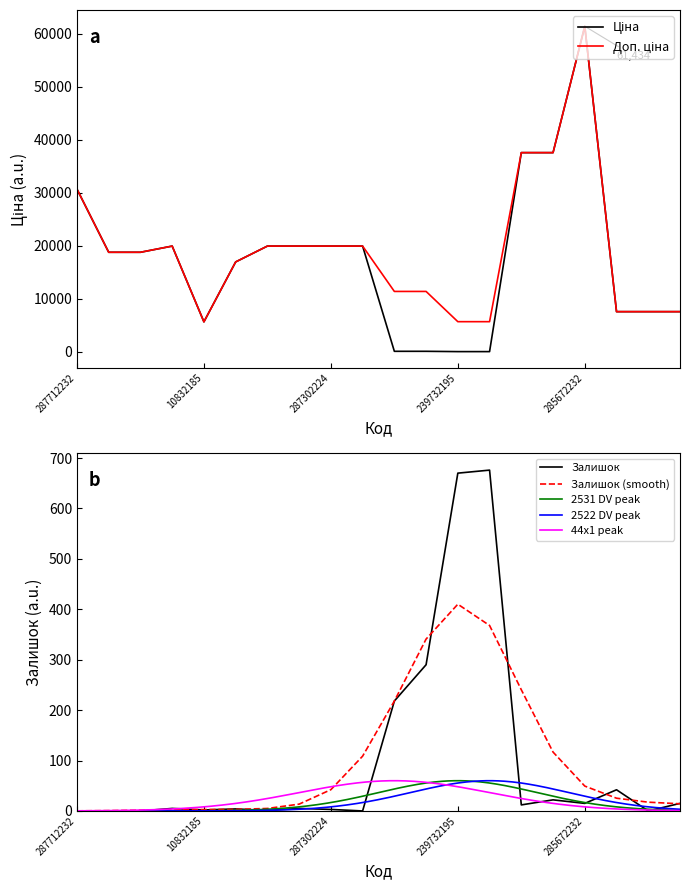

Which category has the highest value in the Залишок series?

239732179